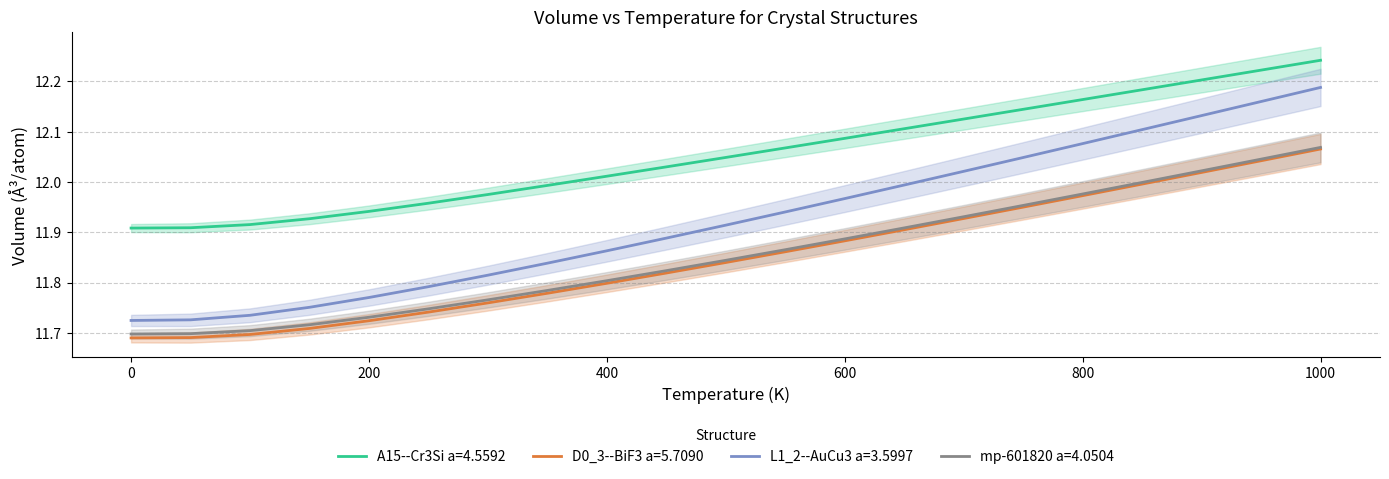

True or false: mp-601820 a=4.0504 has a value of 16.2 at 550.0.

False